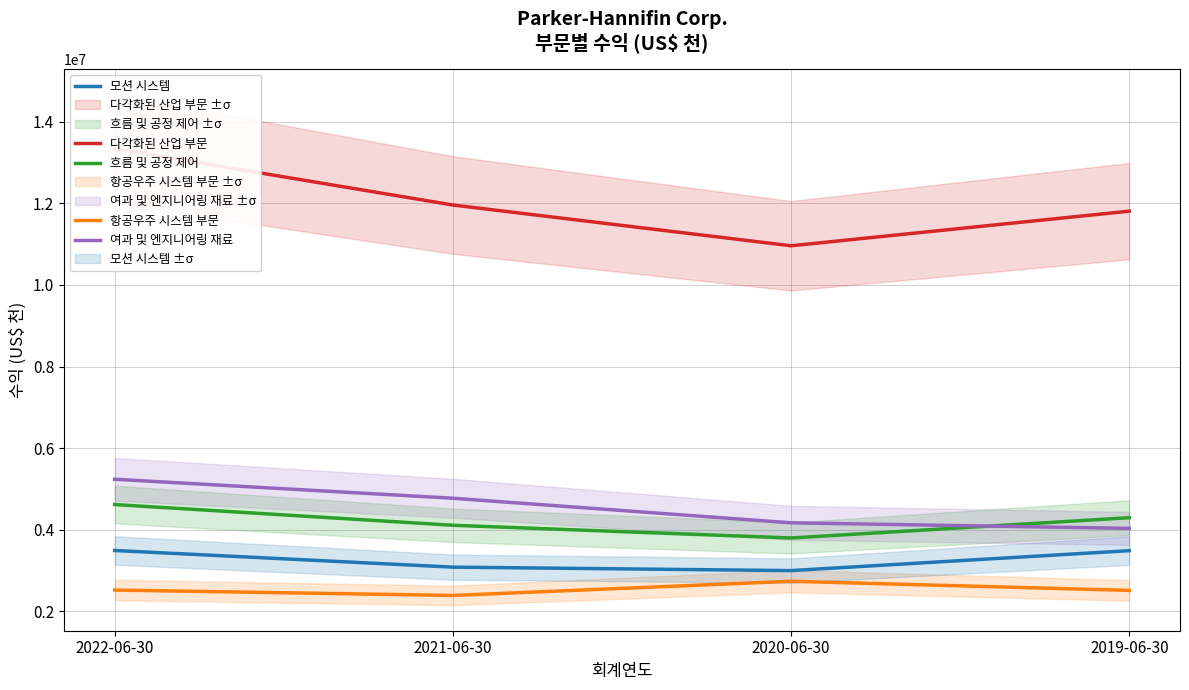

The 모션 시스템 series shows 884528 at 2021-06-30. True or false?

False